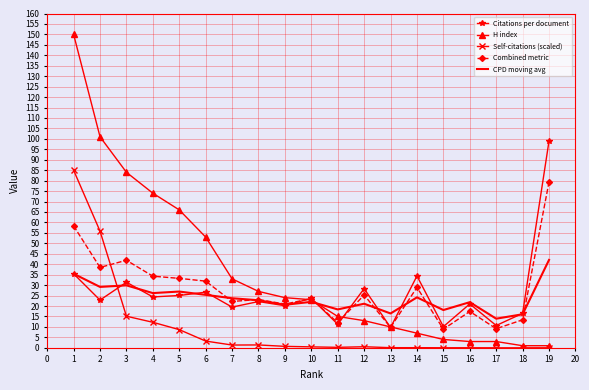

True or false: Self-citations (scaled) has a value of 20.5 at 2.

False